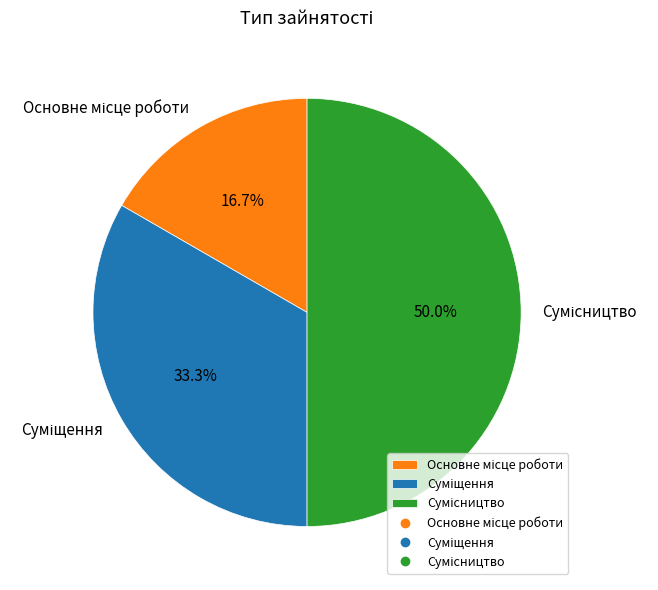

Count the number of slices in the pie.

3